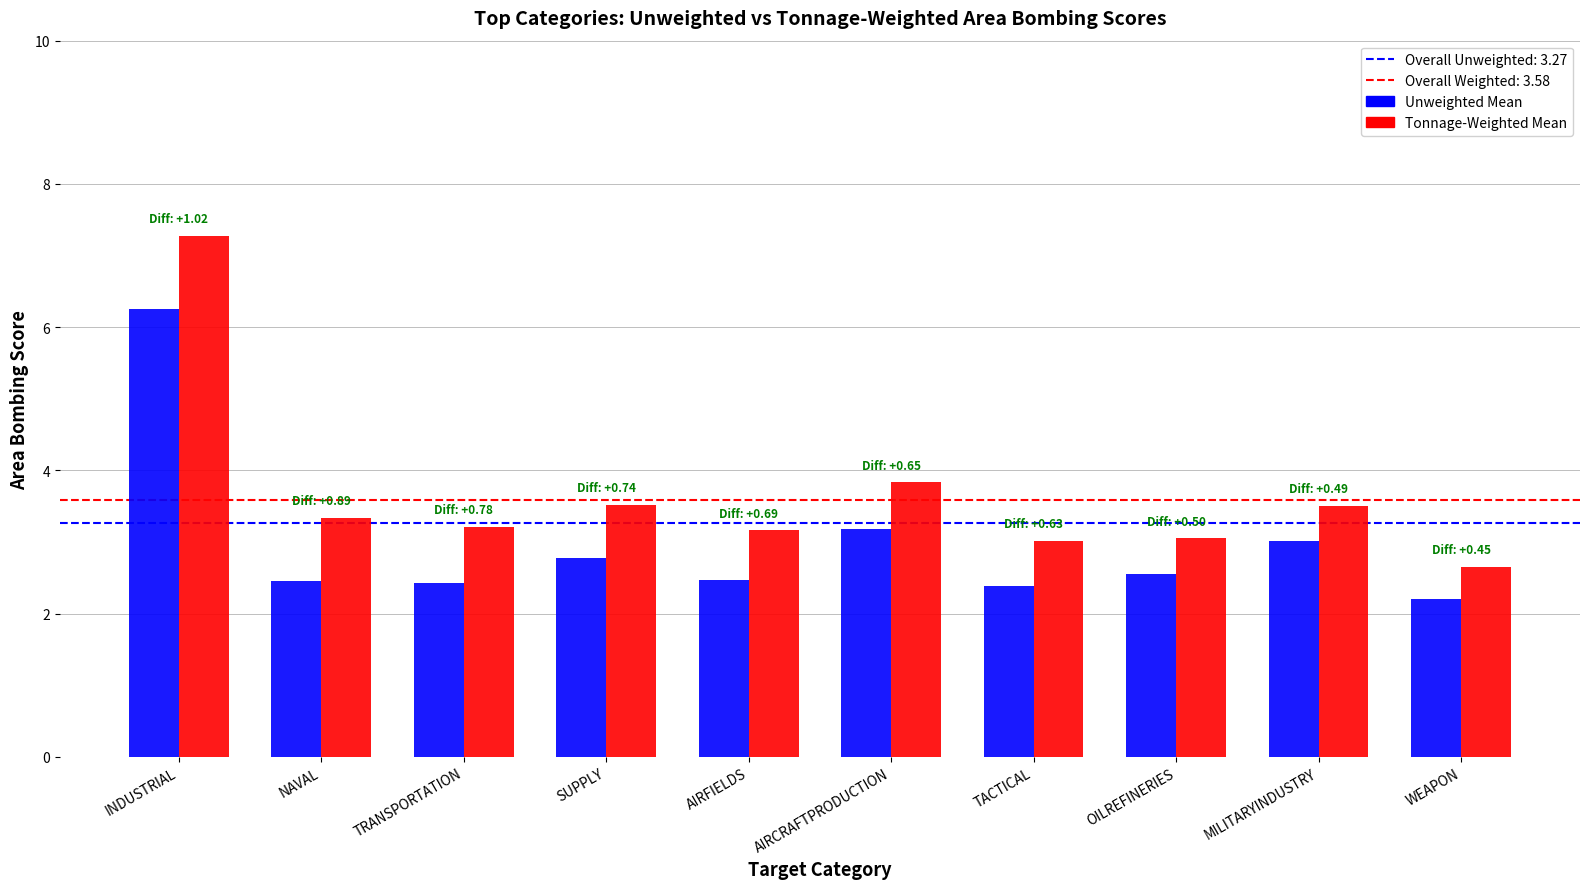

At which label is Tonnage-Weighted Mean closest to 4?

AIRCRAFTPRODUCTION